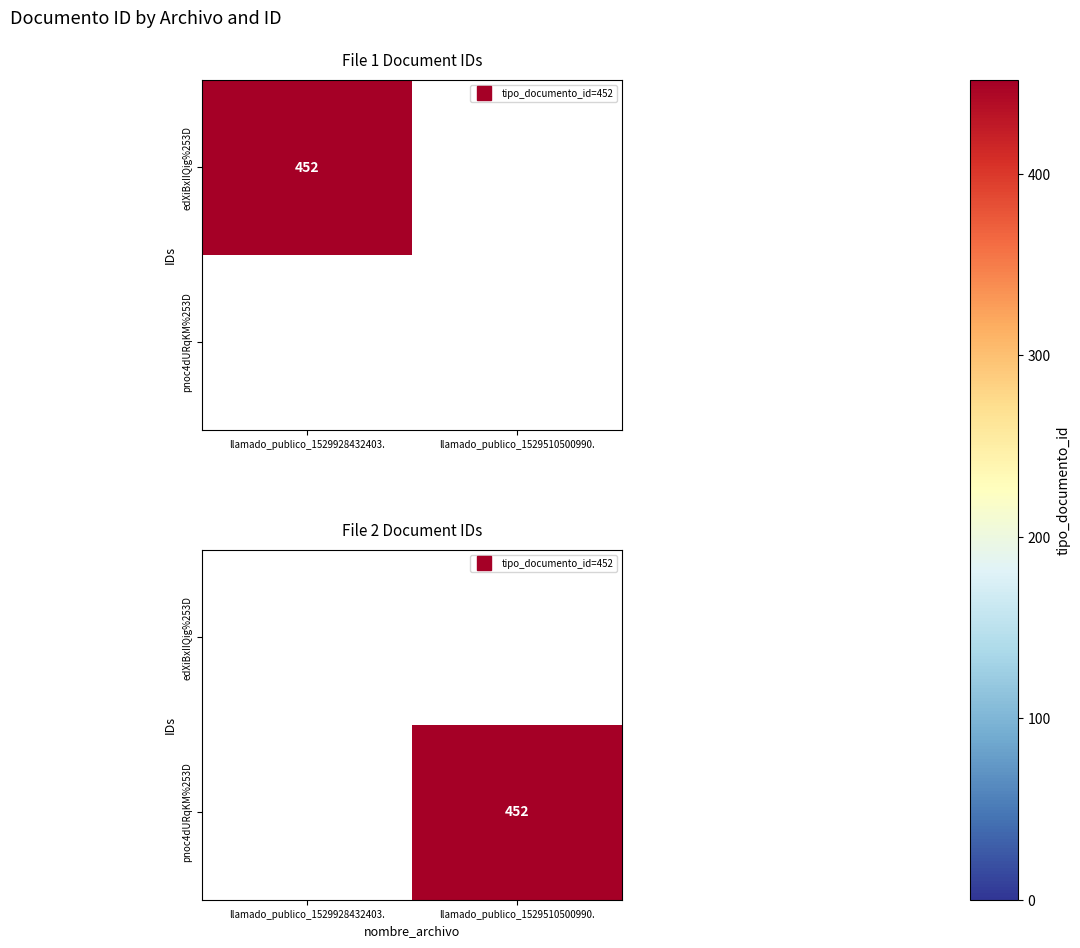

What is the greatest value displayed?

452.0